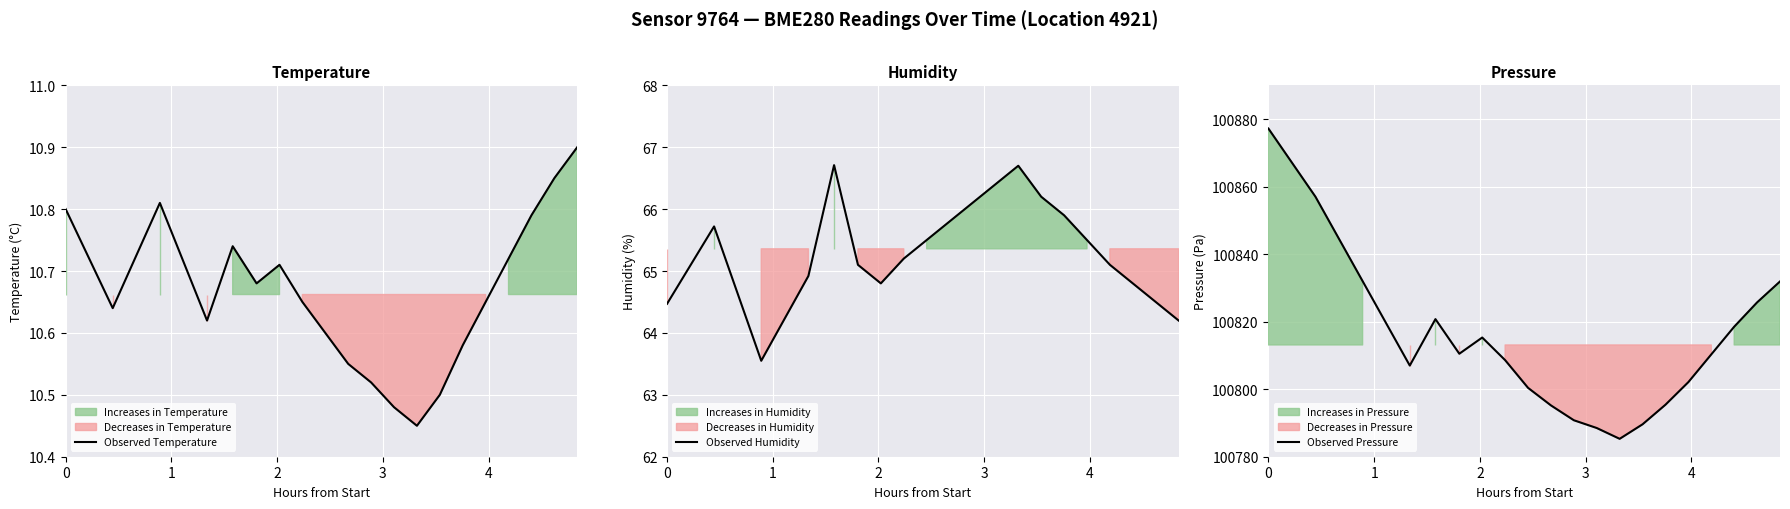

What is the sum of all Observed Pressure values?

2016262.0